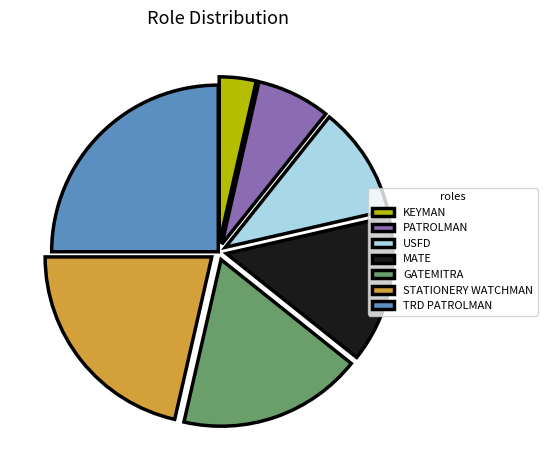

Is it true that GATEMITRA is 11% of the pie?

False